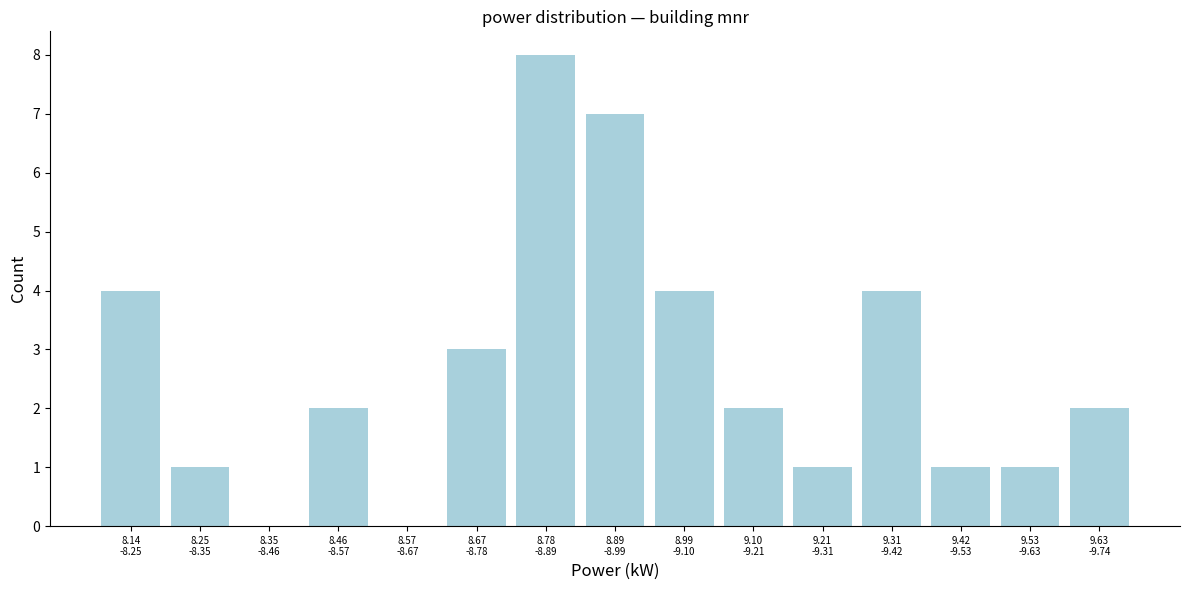

What is the sum of all values?

40